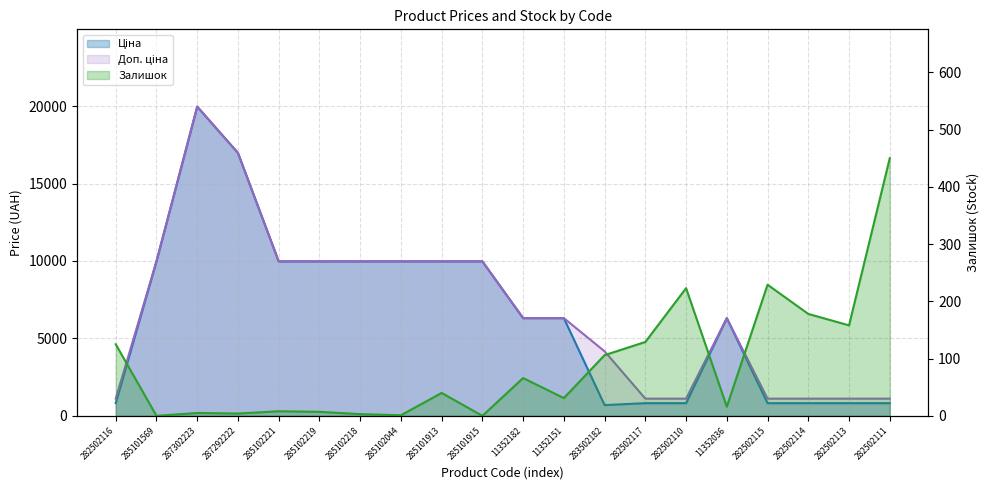

Read the Ціна value at 11352036.

6308.8